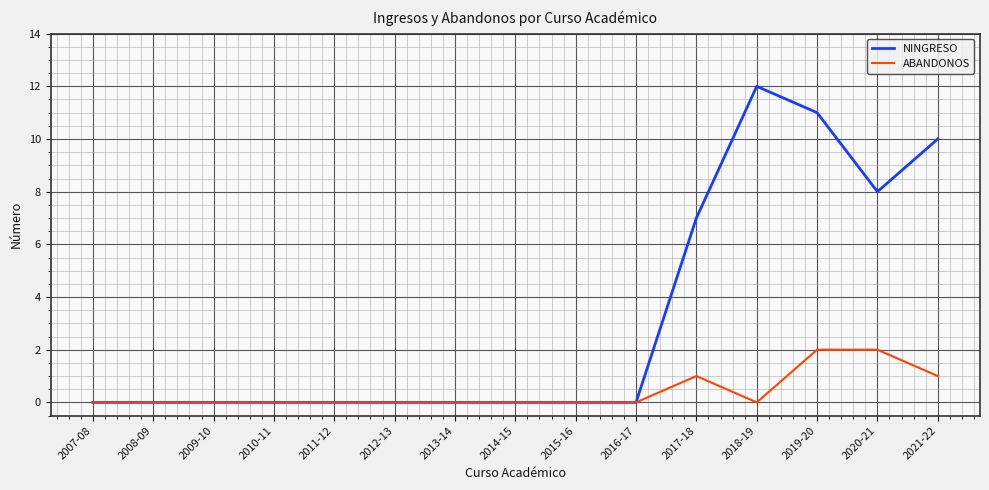

What position from the left is 2014-15?

8